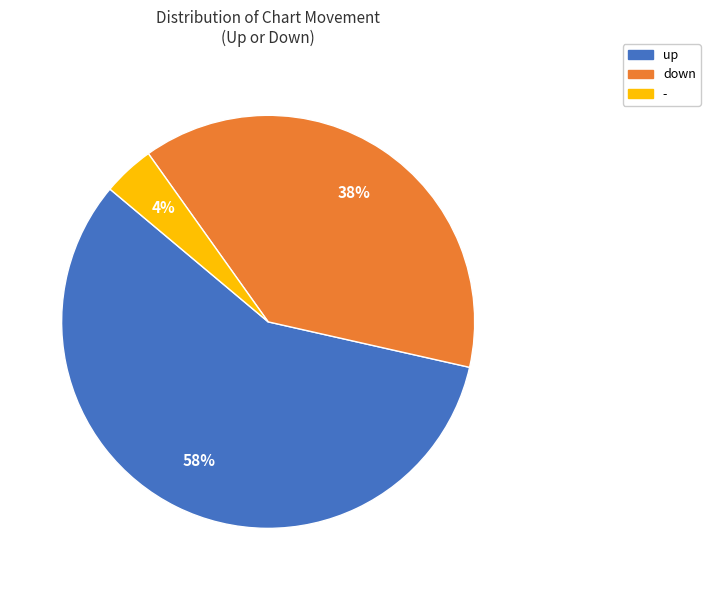

Is the sum of down and - greater than half?

No